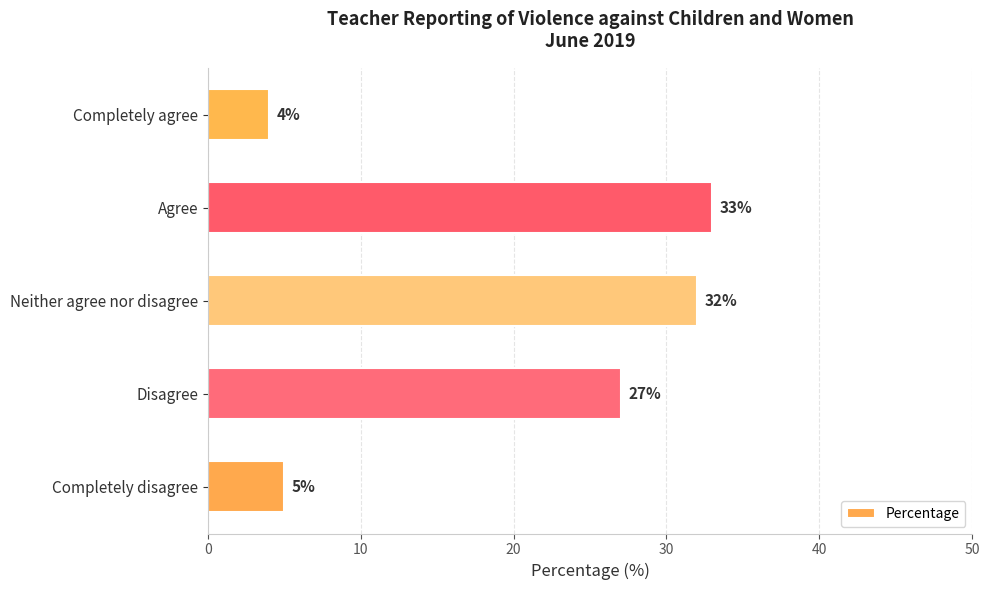

True or false: the data shows 14 at Neither agree nor disagree.

False